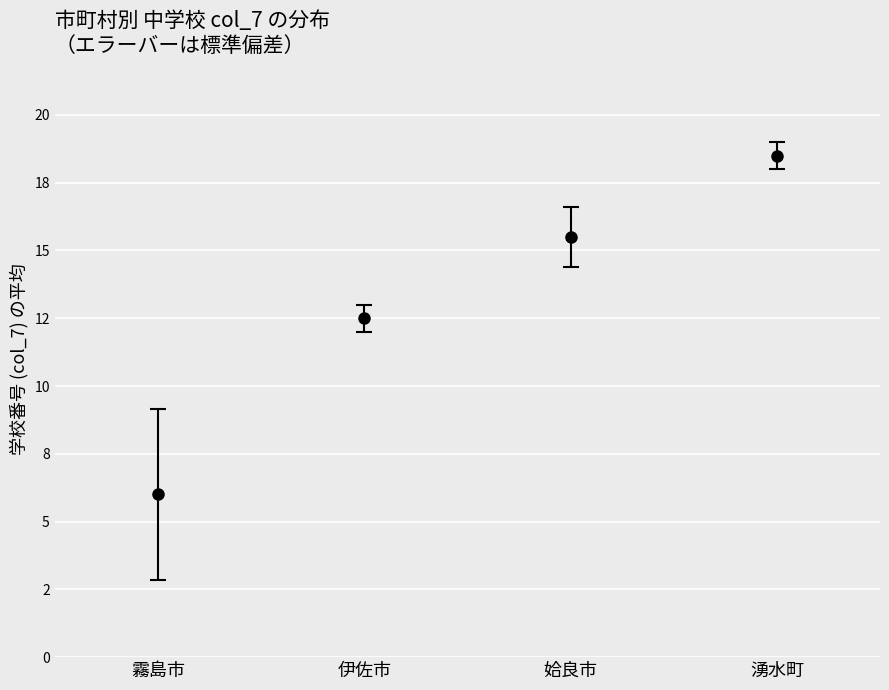

Are the bars horizontal?

No